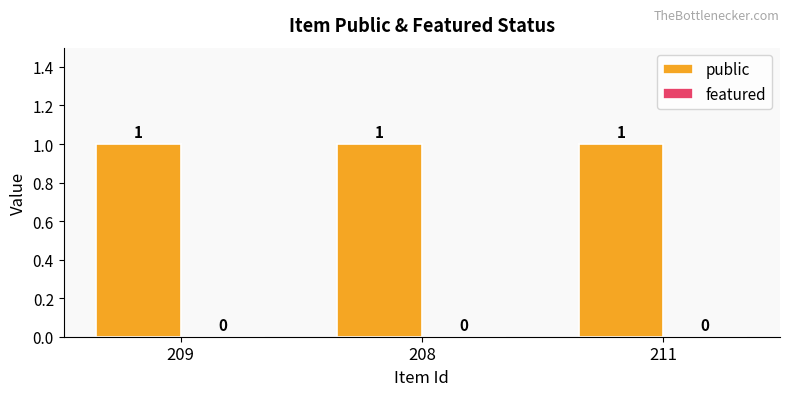

What is the total value across all series at 208?

1